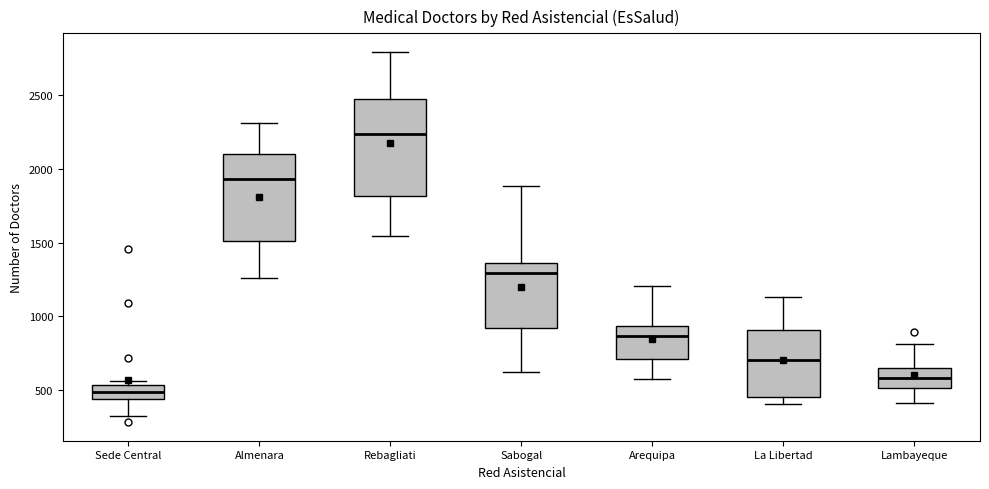

Where is the upper edge of the box for Rebagliati on the y-axis? The values are not printed on the chart, so give them approximately, as read against the axis.

2450